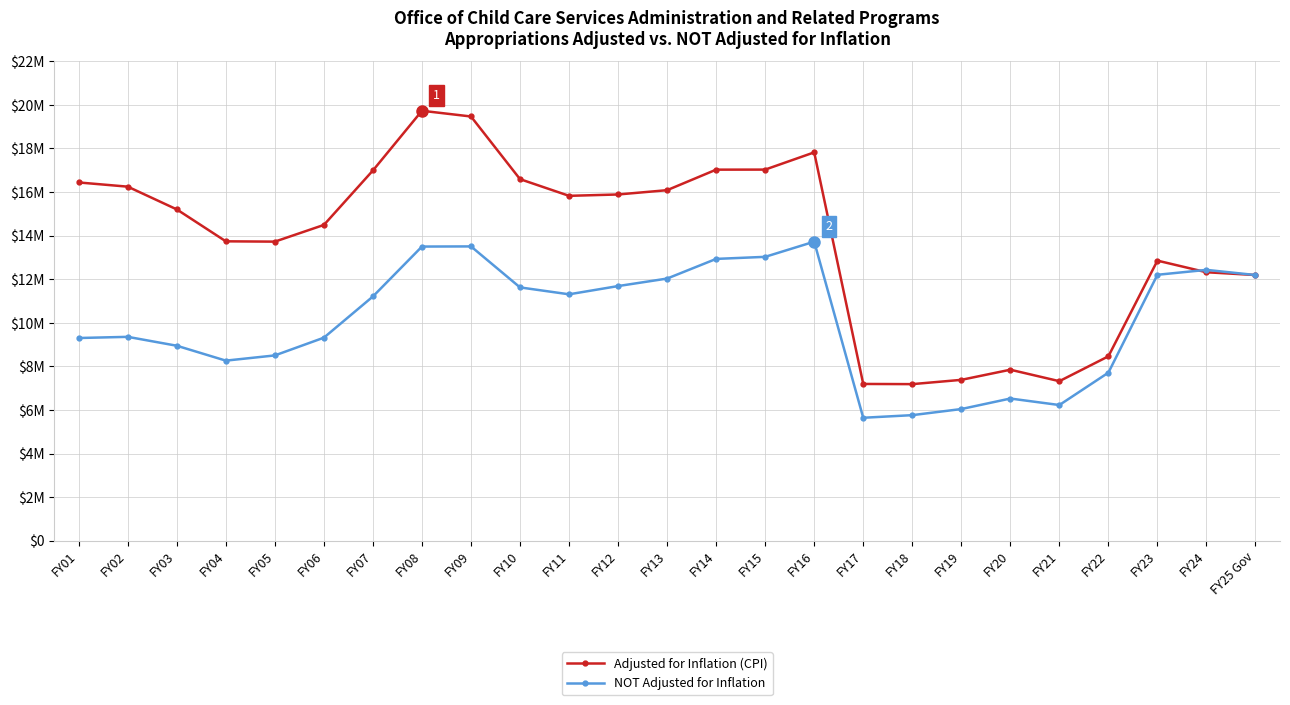

What is the highest value of the NOT Adjusted for Inflation series?

13719920